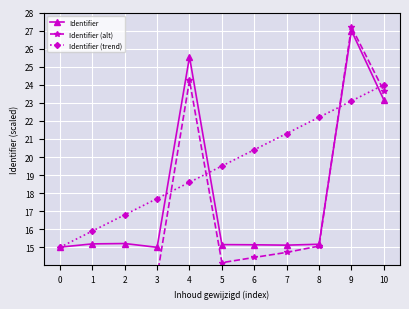

Reading right to left, what are all the values shown in this chart?

Identifier: 23.2	27.0	15.2	15.1	15.1	15.1	25.5	15.0	15.2	15.2	15.0
Identifier (alt): 23.7	27.2	15.1	14.7	14.4	14.1	24.2	13.4	13.3	13.0	12.5
Identifier (trend): 24.0	23.1	22.2	21.3	20.4	19.5	18.6	17.7	16.8	15.9	15.0